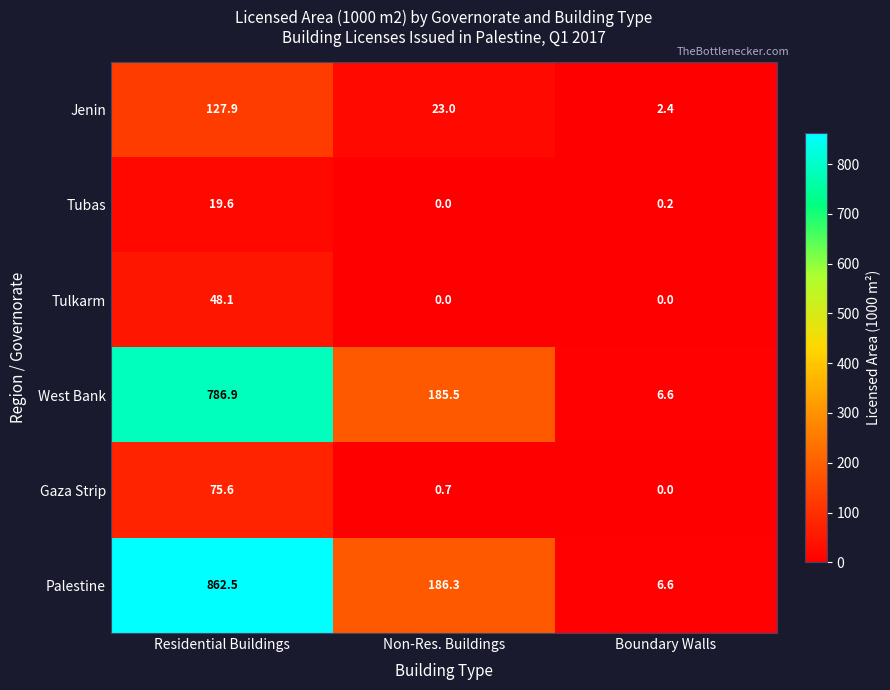

At how many categories does at least one series exceed 664?

1